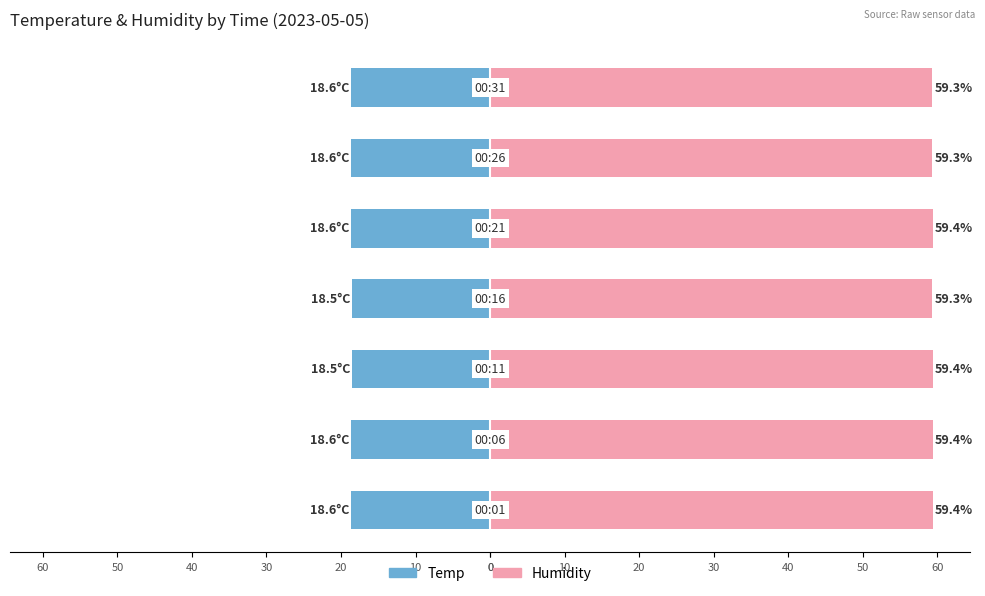

Rank the series by their maximum value, from highest to lowest.

Humidity, Temp